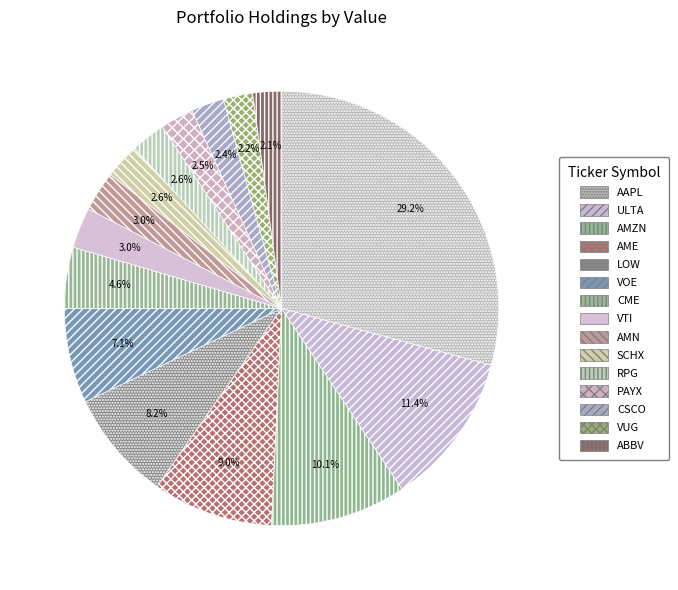

To the nearest percent, what is the difference between the largest and smallest slice percentages?

27%